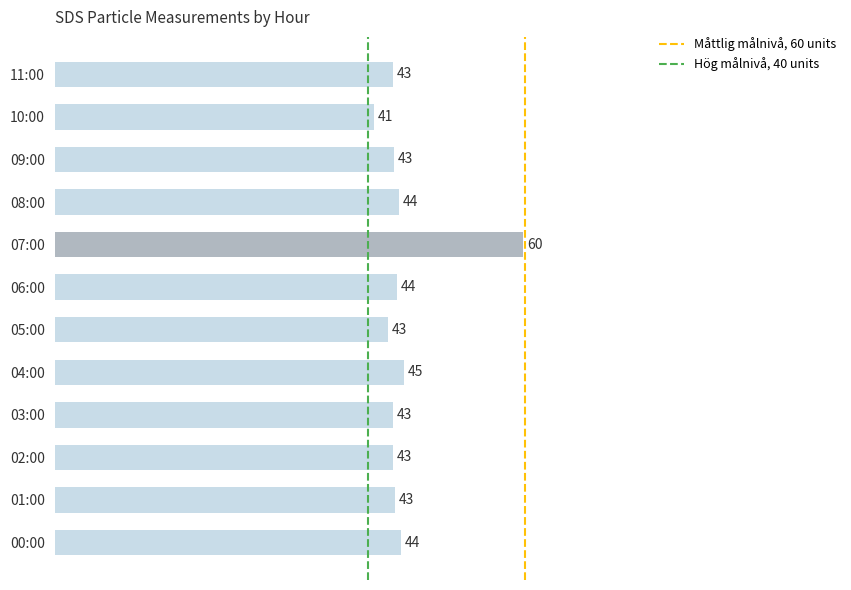

What is the smallest value displayed?

40.7